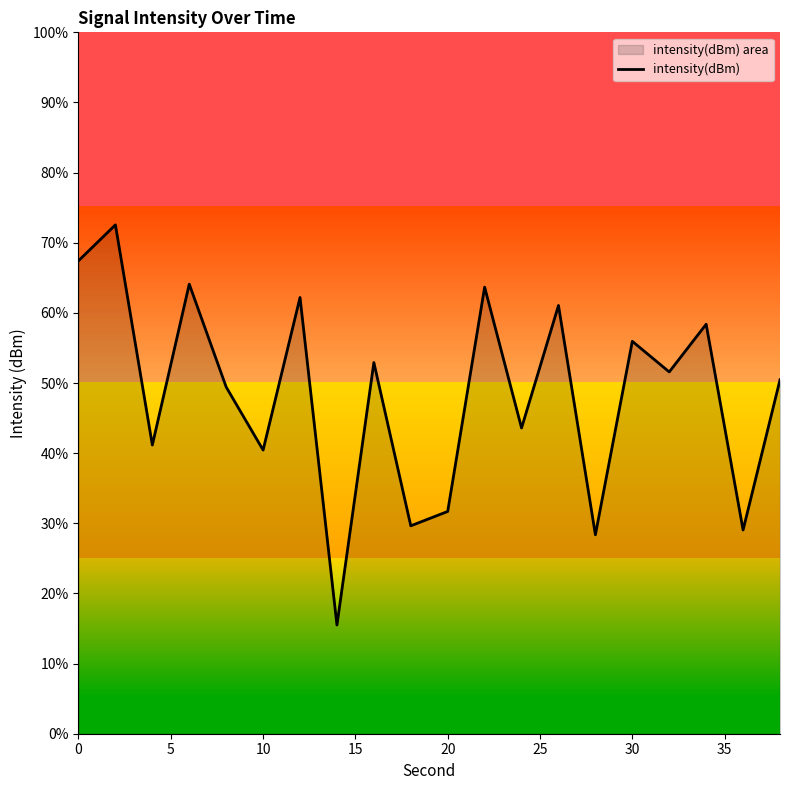

How many data points are less than -124?

12